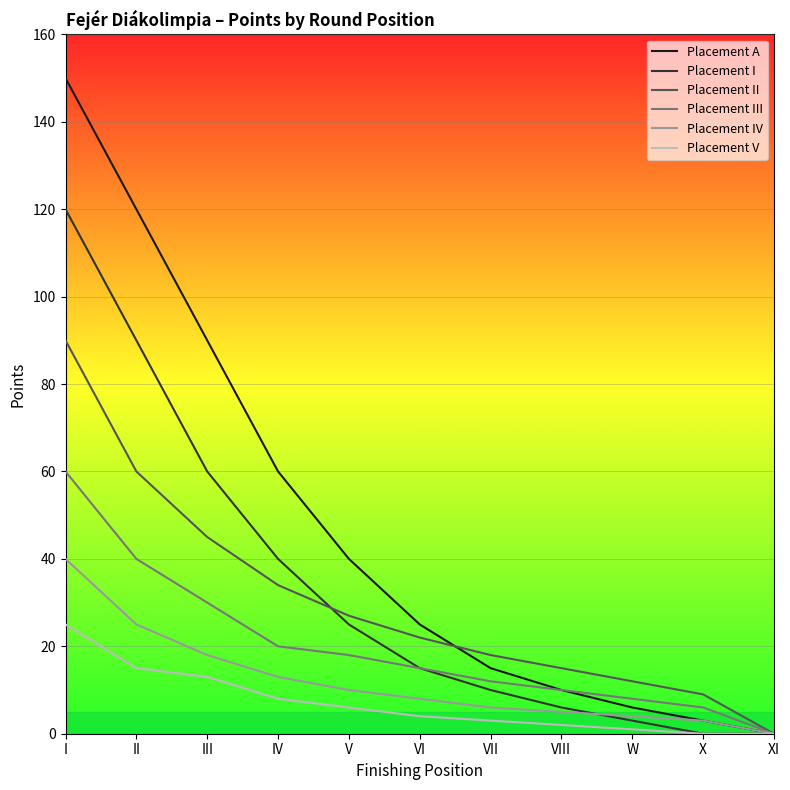

Reading left to right, what are all the values shown in this chart?

Placement A: 150	120	90	60	40	25	15	10	6	3	0
Placement I: 120	90	60	40	25	15	10	6	3	0	0
Placement II: 90	60	45	34	27	22	18	15	12	9	0
Placement III: 60	40	30	20	18	15	12	10	8	6	0
Placement IV: 40	25	18	13	10	8	6	5	4	3	0
Placement V: 25	15	13	8	6	4	3	2	1	0	0